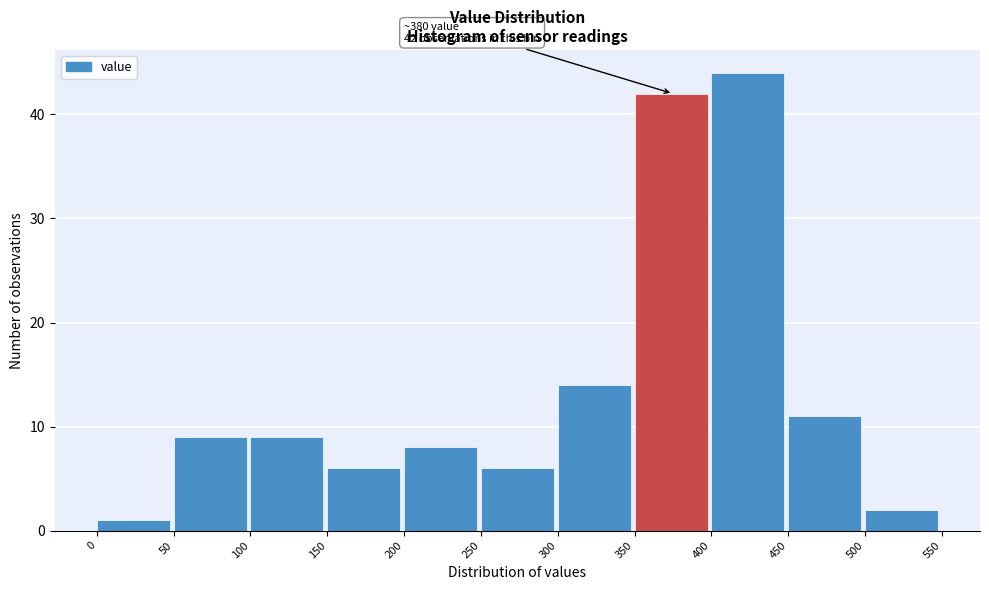

Over which range of the x-axis is the bar tallest?

400 to 450